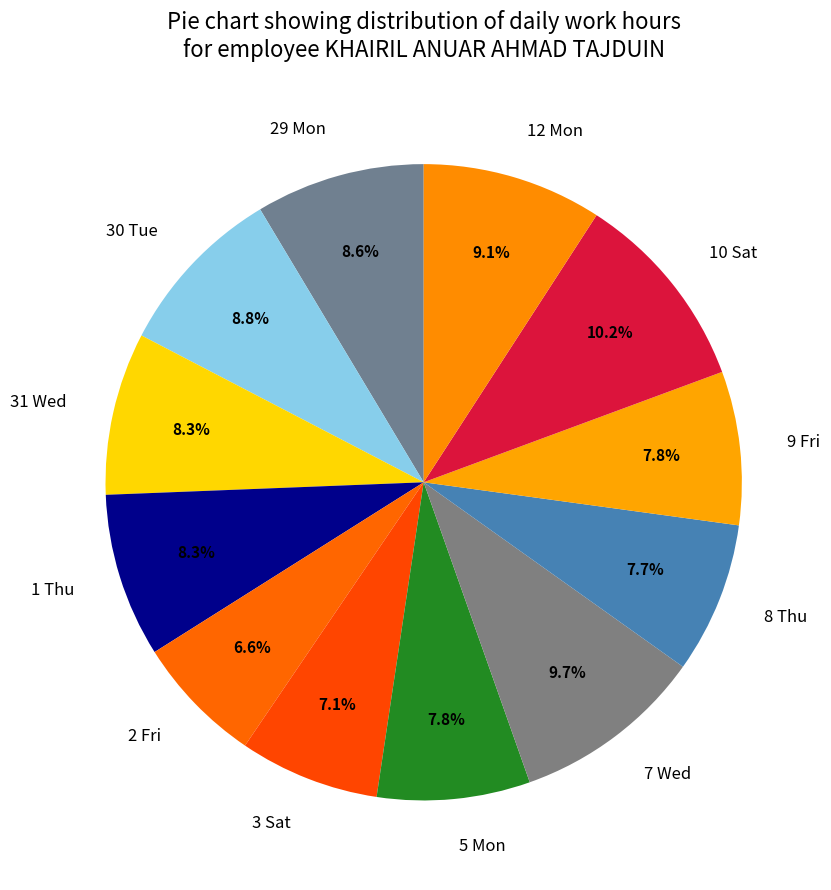

What is the ratio of the value at 8 Thu to the value at 30 Tue?

0.9